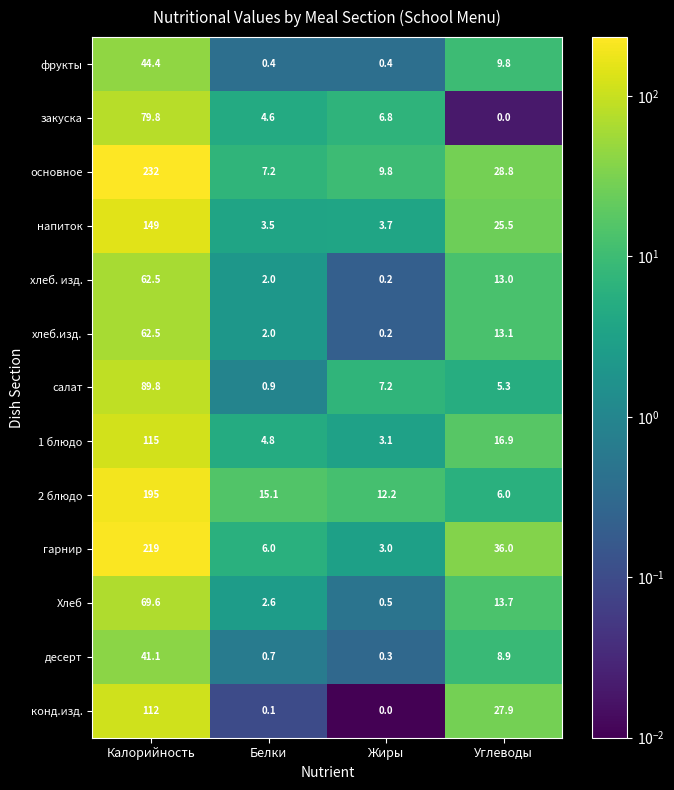

The value of напиток at Калорийность is 149.0. True or false?

True